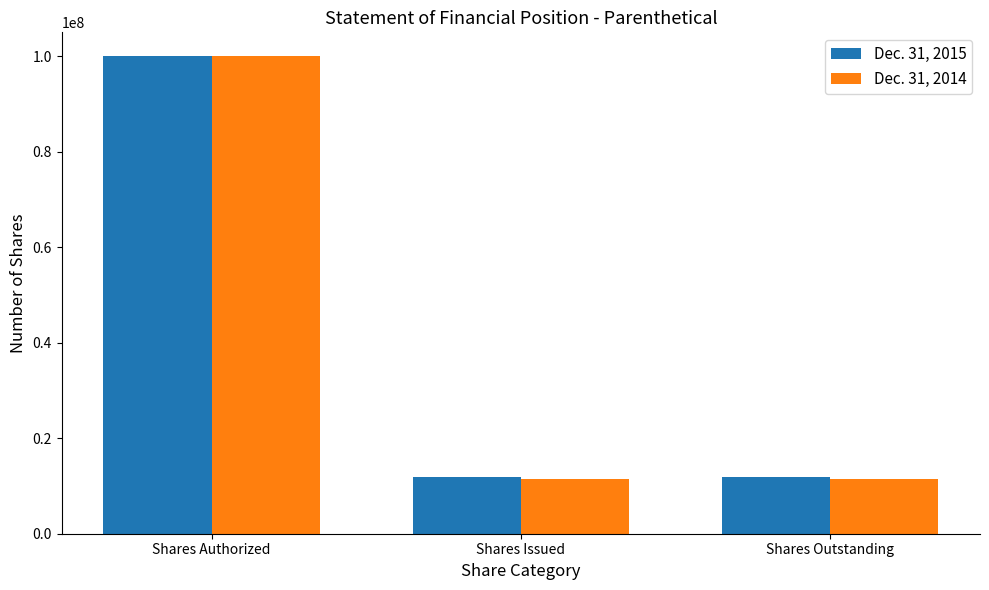

What is the average value of the Dec. 31, 2015 series?

41197555